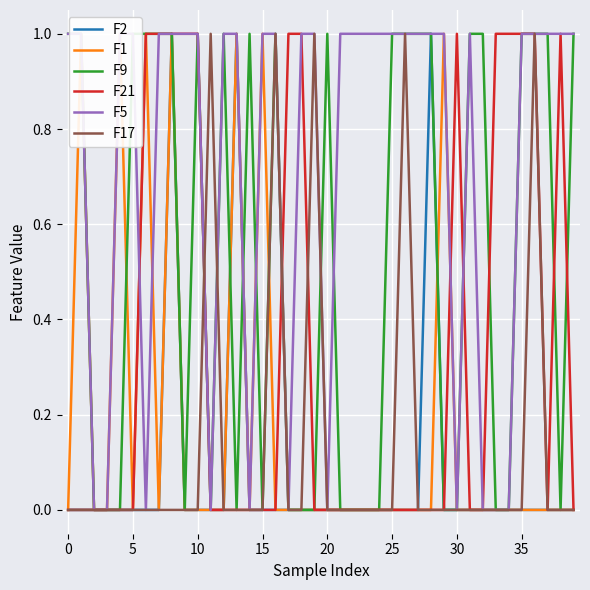

What is the difference between the maximum and minimum values in the F9 series?

1